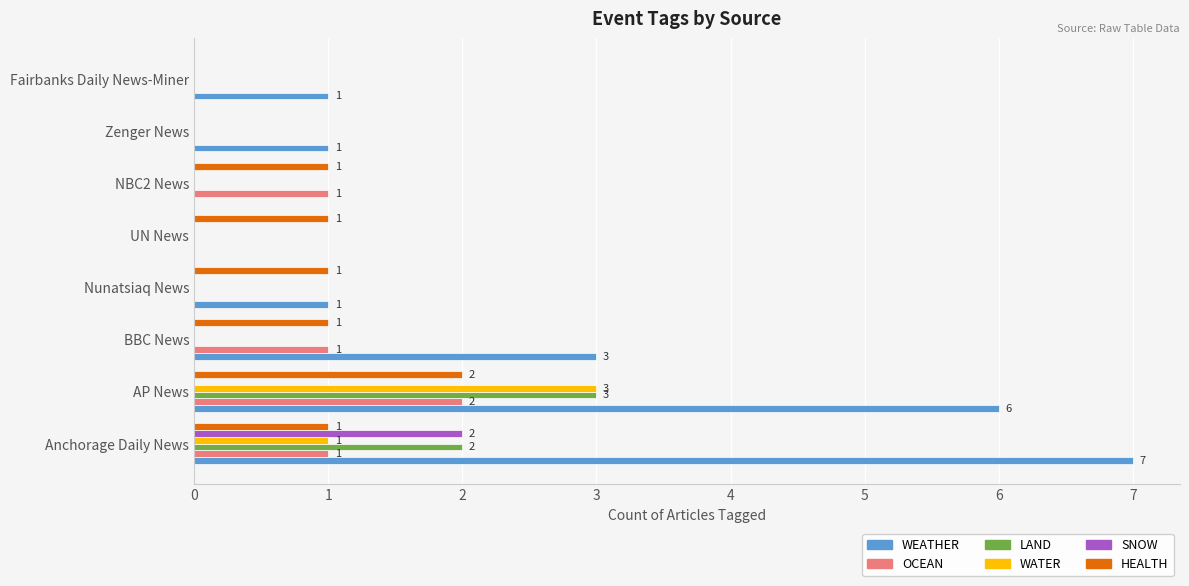

The WATER series shows -2 at NBC2 News. True or false?

False